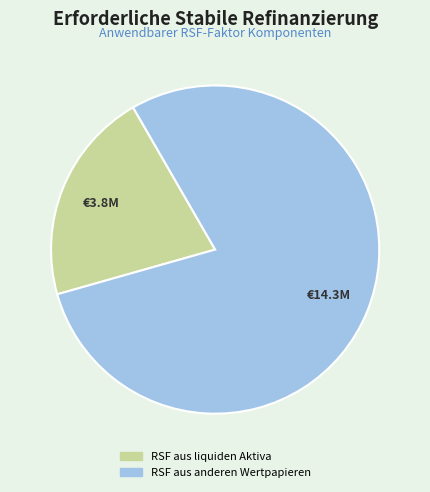

Which has a higher value, RSF aus anderen Wertpapieren or RSF aus liquiden Aktiva?

RSF aus anderen Wertpapieren